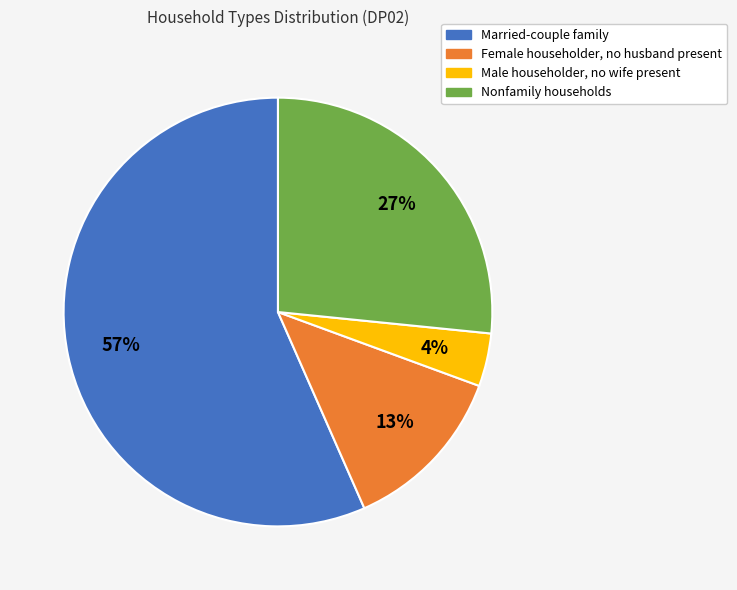

Rank the categories by value from highest to lowest.

Married-couple family, Nonfamily households, Female householder, no husband present, Male householder, no wife present